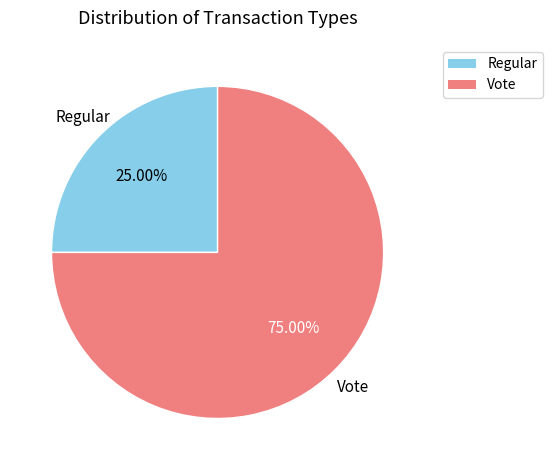

True or false: Regular accounts for 25% of the total.

True